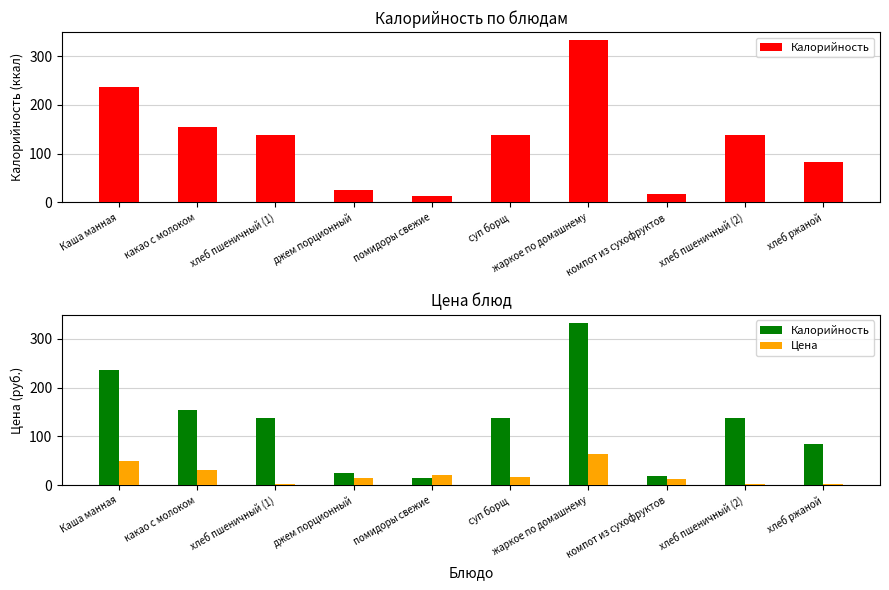

What position from the left is хлеб пшеничный (1)?

3